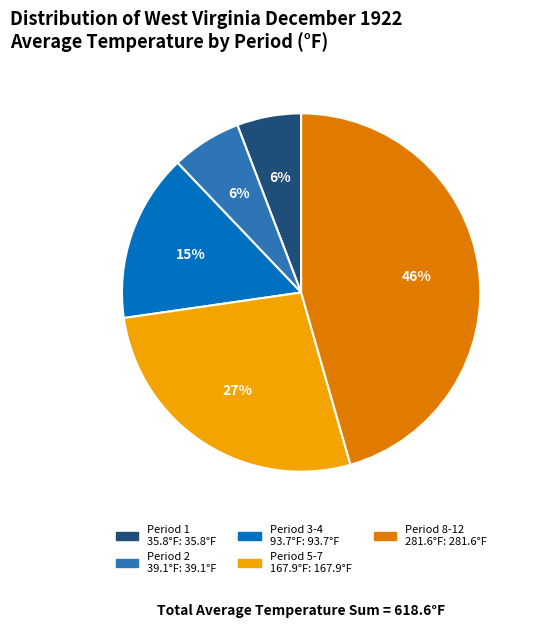

Is there a majority slice in this chart?

No